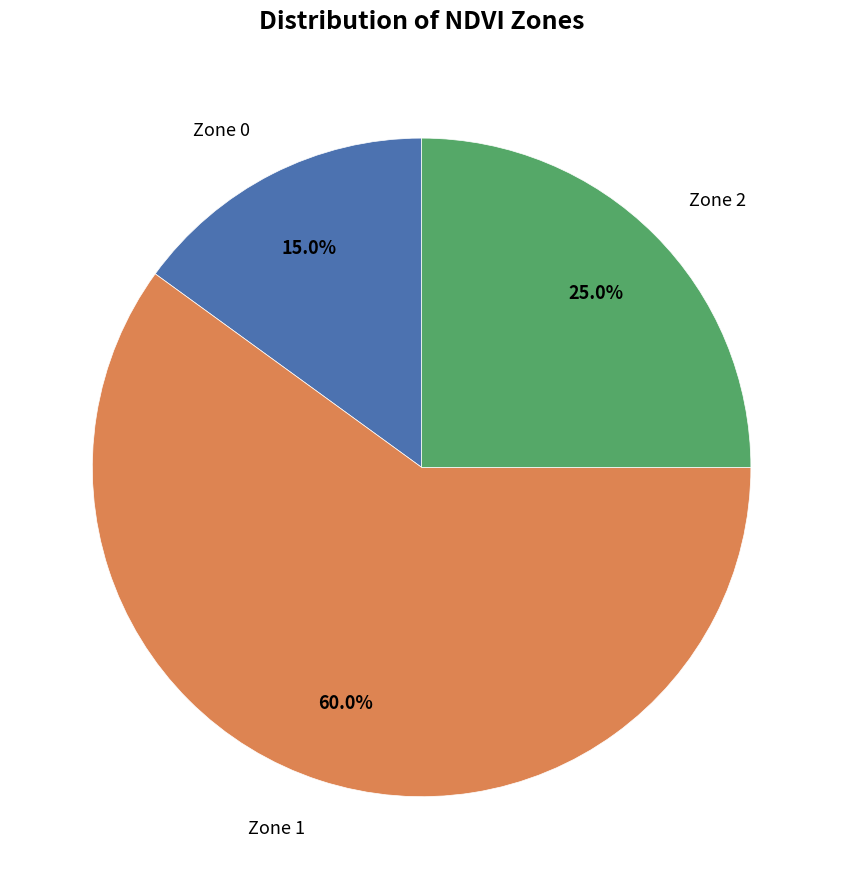

Does any single category account for the majority?

Yes